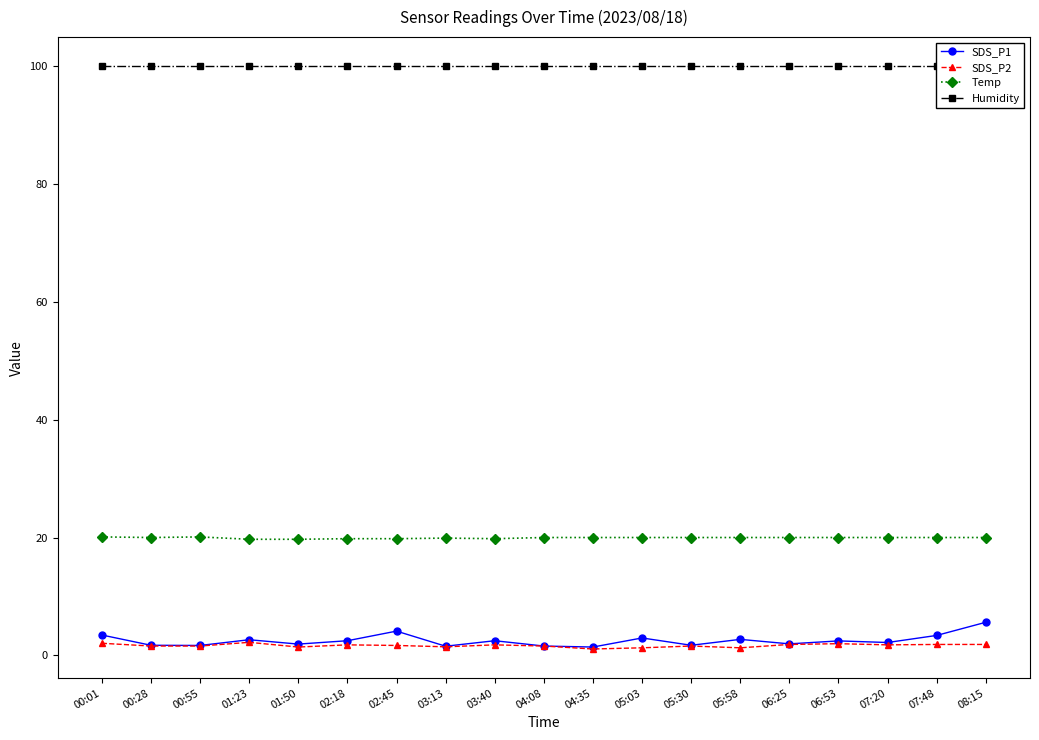

Where is Humidity nearest to the value 99?

00:01